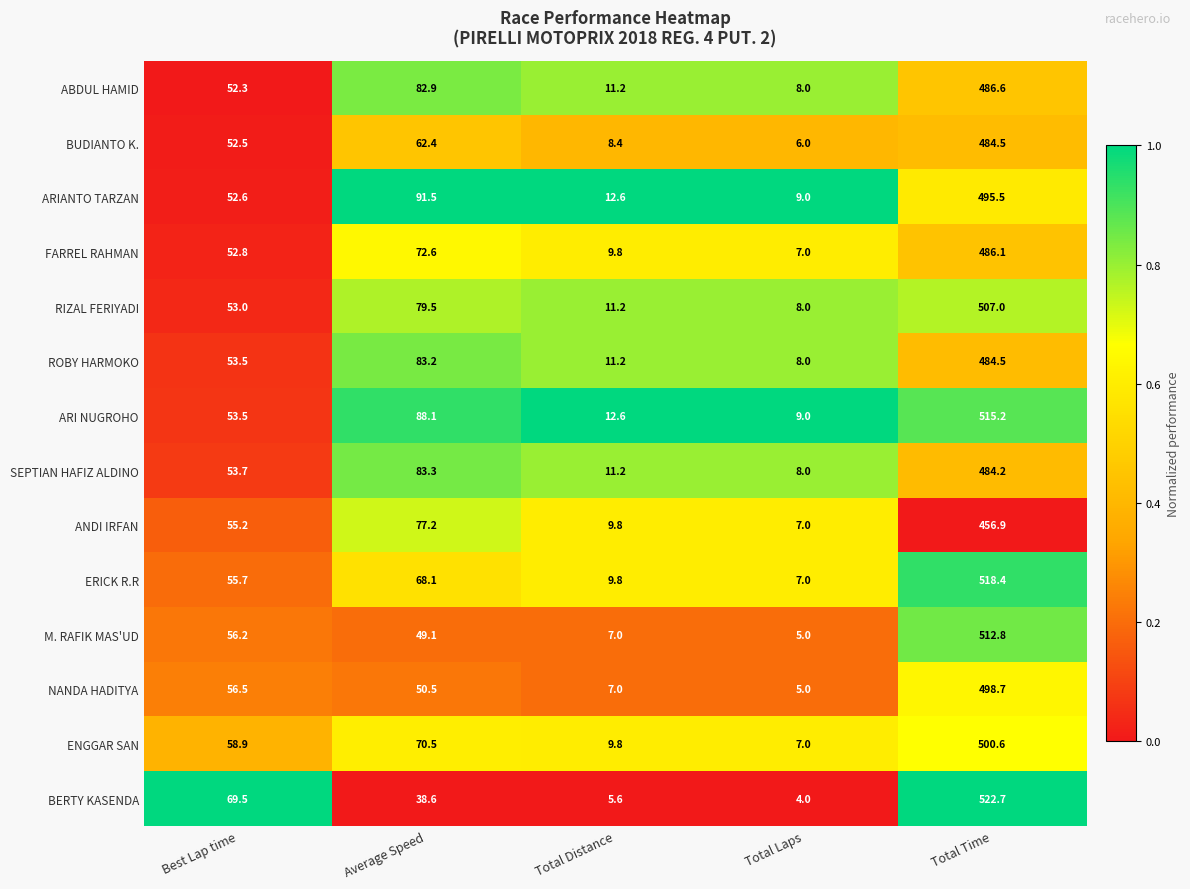

Which series has the largest range (max minus min)?

BERTY KASENDA